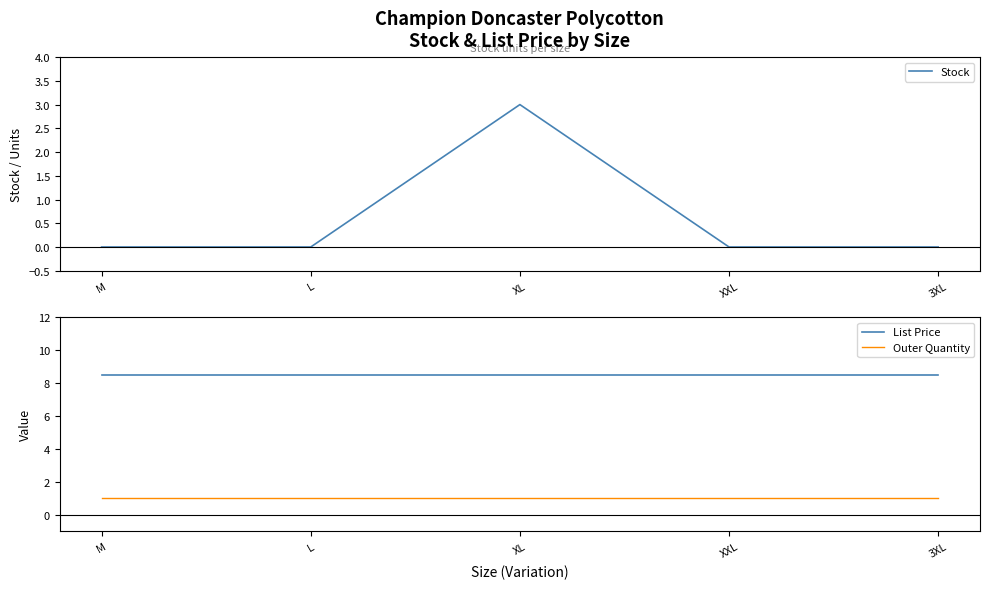

After their last crossing, which series has the higher values: Outer Quantity or Stock?

Outer Quantity